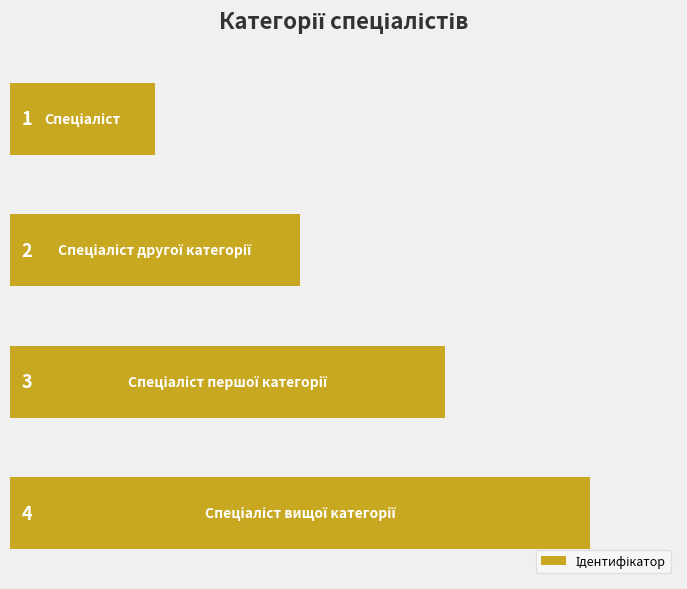

What is the difference between the maximum and minimum values?

3